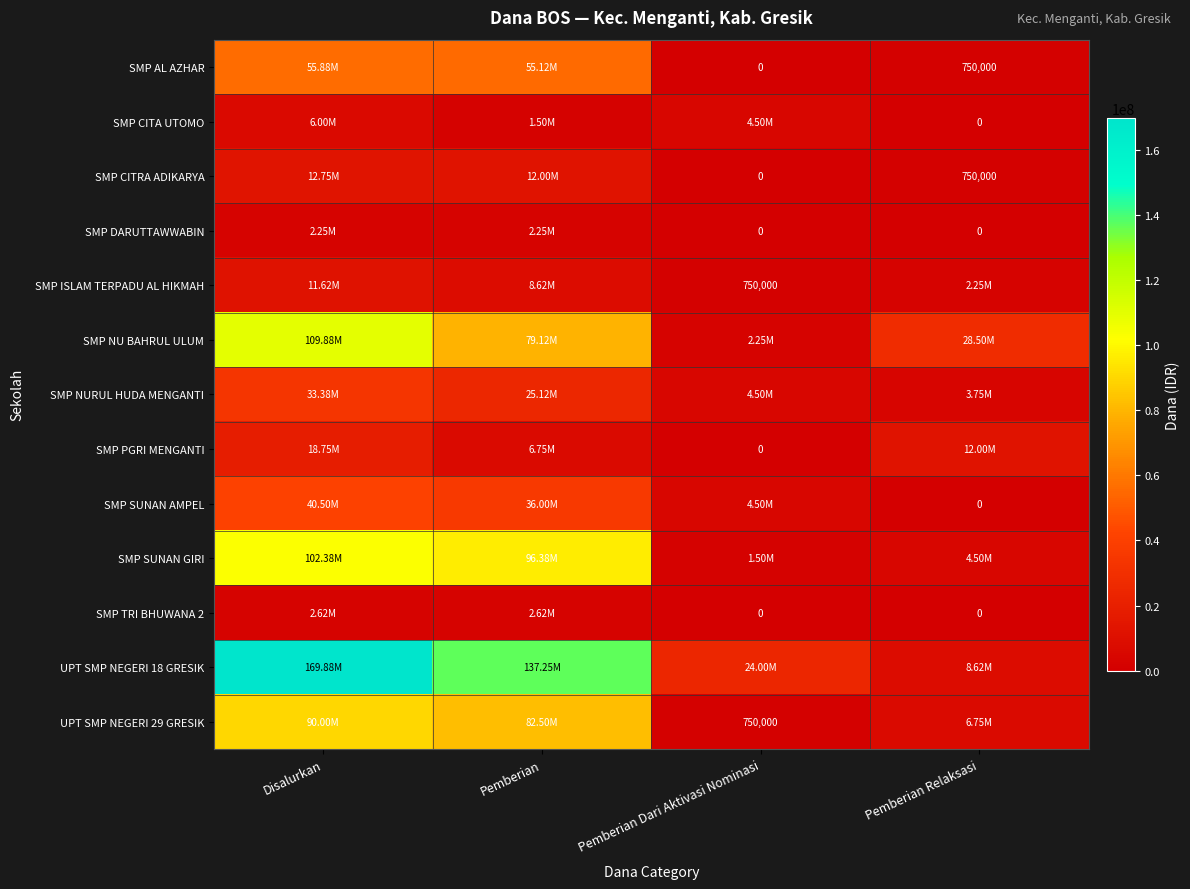

Is the value of SMP SUNAN AMPEL at Pemberian Relaksasi greater than the value of SMP NU BAHRUL ULUM at Pemberian Relaksasi?

No